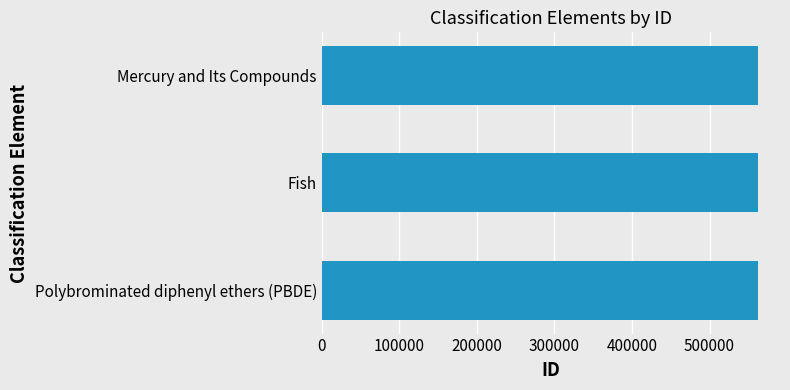

How many values are between 562710 and 562714?

3